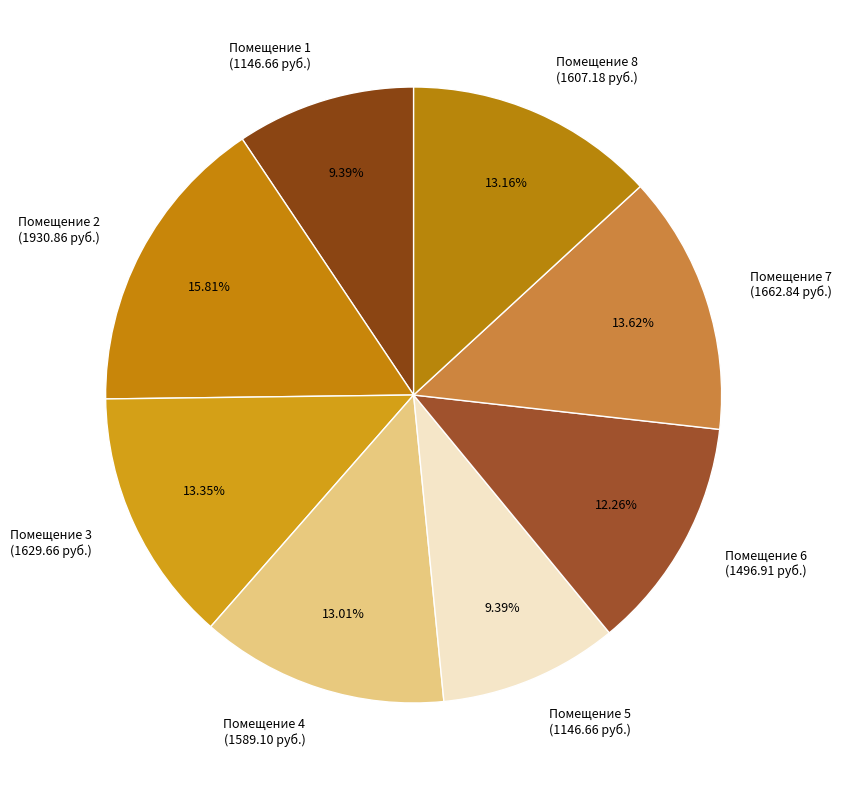

Which category has the biggest portion of the pie?

2